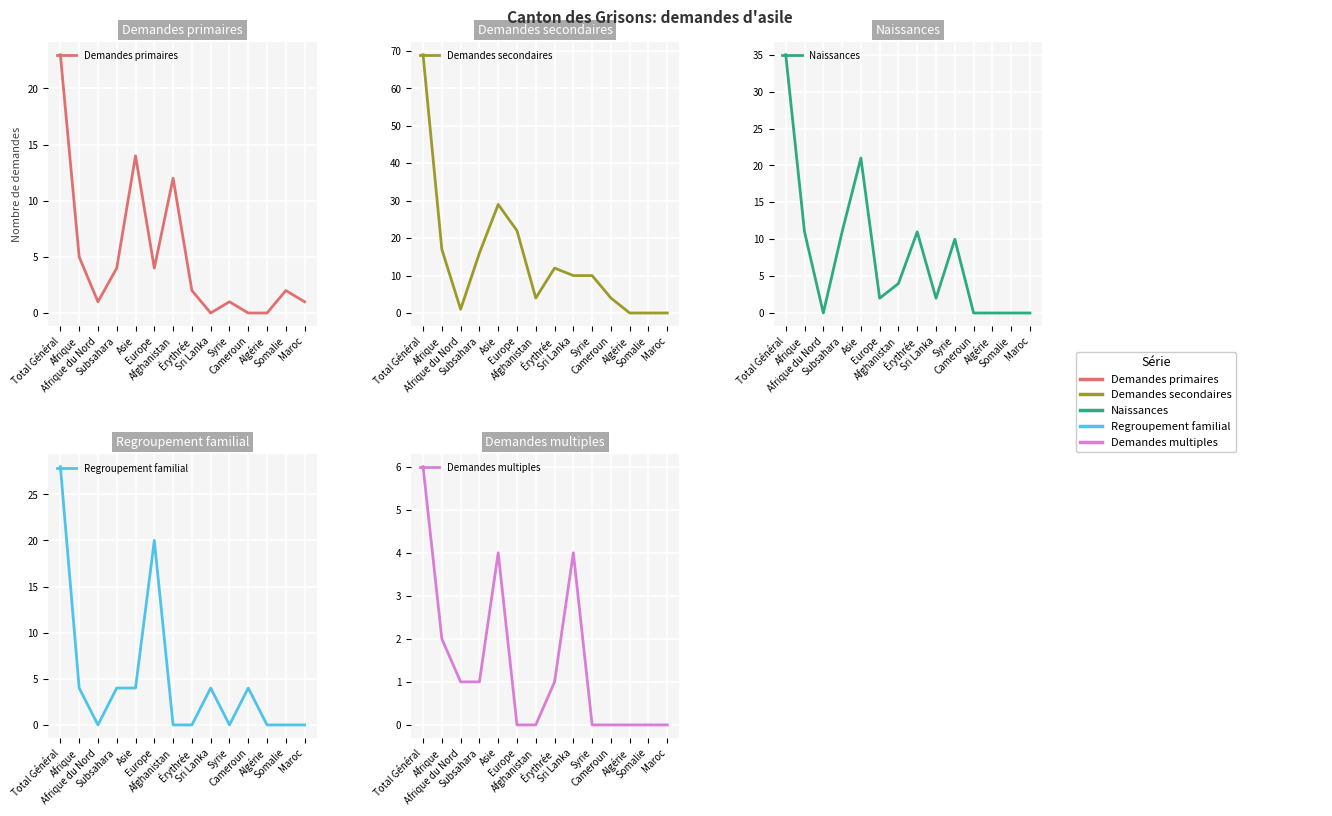

The value of Regroupement familial at Afghanistan is 0. True or false?

True